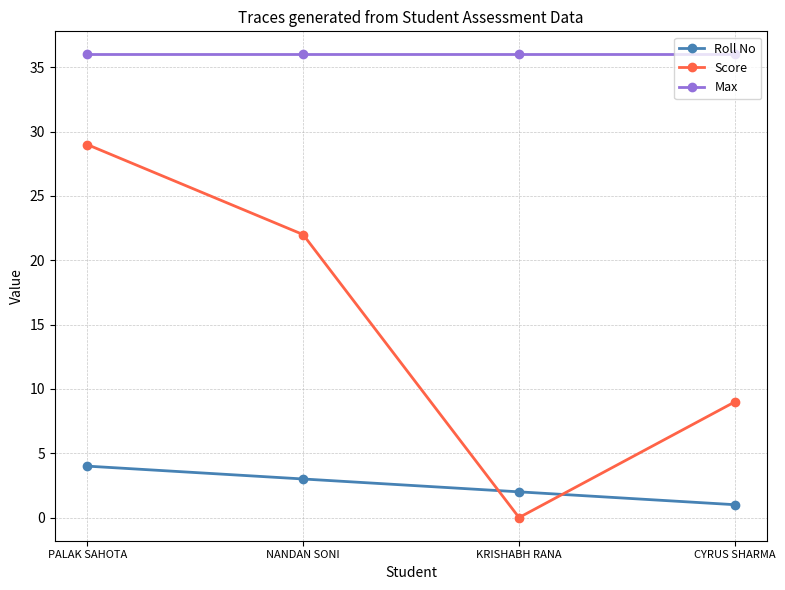

Which series has the widest spread of values?

Score